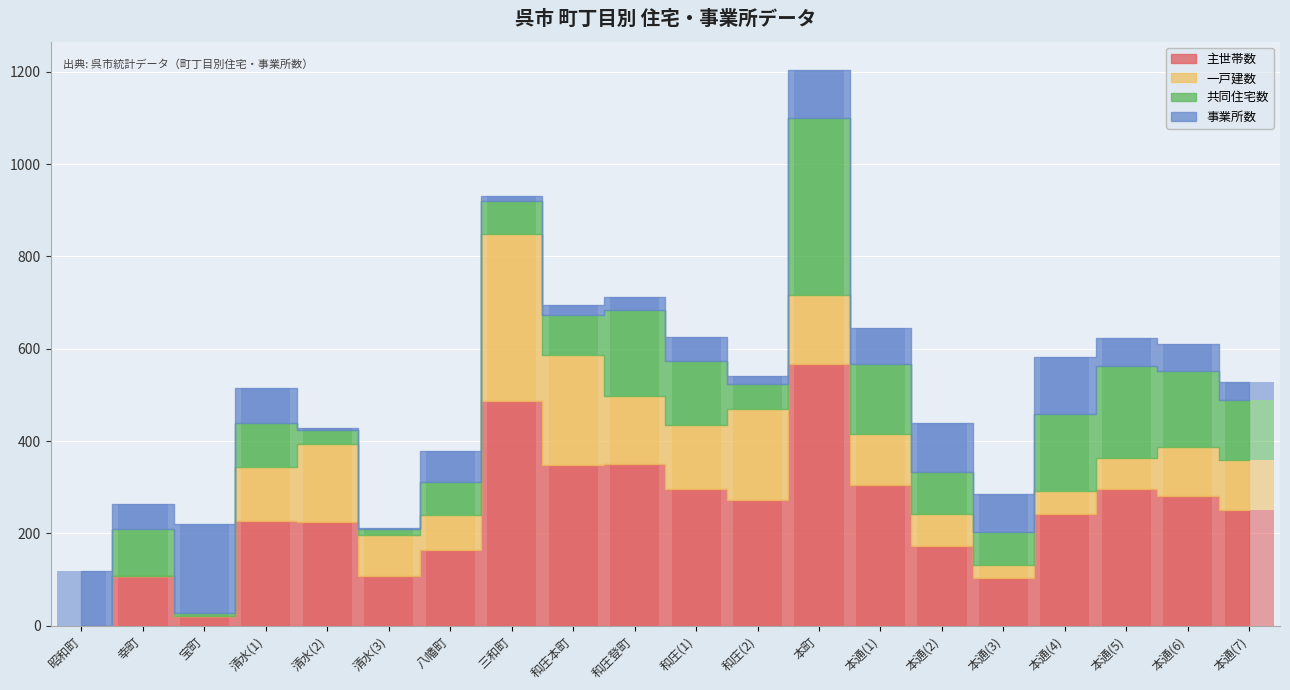

Reading left to right, extract all data points from this chart.

主世帯数: 昭和町=0	幸町=108	宝町=20	清水(1)=226	清水(2)=225	清水(3)=107	八幡町=163	三和町=487	和庄本町=349	和庄登町=350	和庄(1)=296	和庄(2)=273	本町=566	本通(1)=304	本通(2)=172	本通(3)=103	本通(4)=242	本通(5)=296	本通(6)=282	本通(7)=250
一戸建数: 昭和町=0	幸町=0	宝町=0	清水(1)=118	清水(2)=169	清水(3)=90	八幡町=77	三和町=362	和庄本町=238	和庄登町=147	和庄(1)=138	和庄(2)=197	本町=151	本通(1)=111	本通(2)=70	本通(3)=29	本通(4)=49	本通(5)=68	本通(6)=106	本通(7)=109
共同住宅数: 昭和町=0	幸町=101	宝町=7	清水(1)=95	清水(2)=31	清水(3)=12	八幡町=71	三和町=71	和庄本町=86	和庄登町=186	和庄(1)=139	和庄(2)=54	本町=384	本通(1)=152	本通(2)=91	本通(3)=70	本通(4)=167	本通(5)=198	本通(6)=164	本通(7)=129
事業所数: 昭和町=119	幸町=55	宝町=194	清水(1)=76	清水(2)=4	清水(3)=2	八幡町=68	三和町=10	和庄本町=22	和庄登町=30	和庄(1)=52	和庄(2)=18	本町=104	本通(1)=77	本通(2)=107	本通(3)=83	本通(4)=125	本通(5)=62	本通(6)=58	本通(7)=39